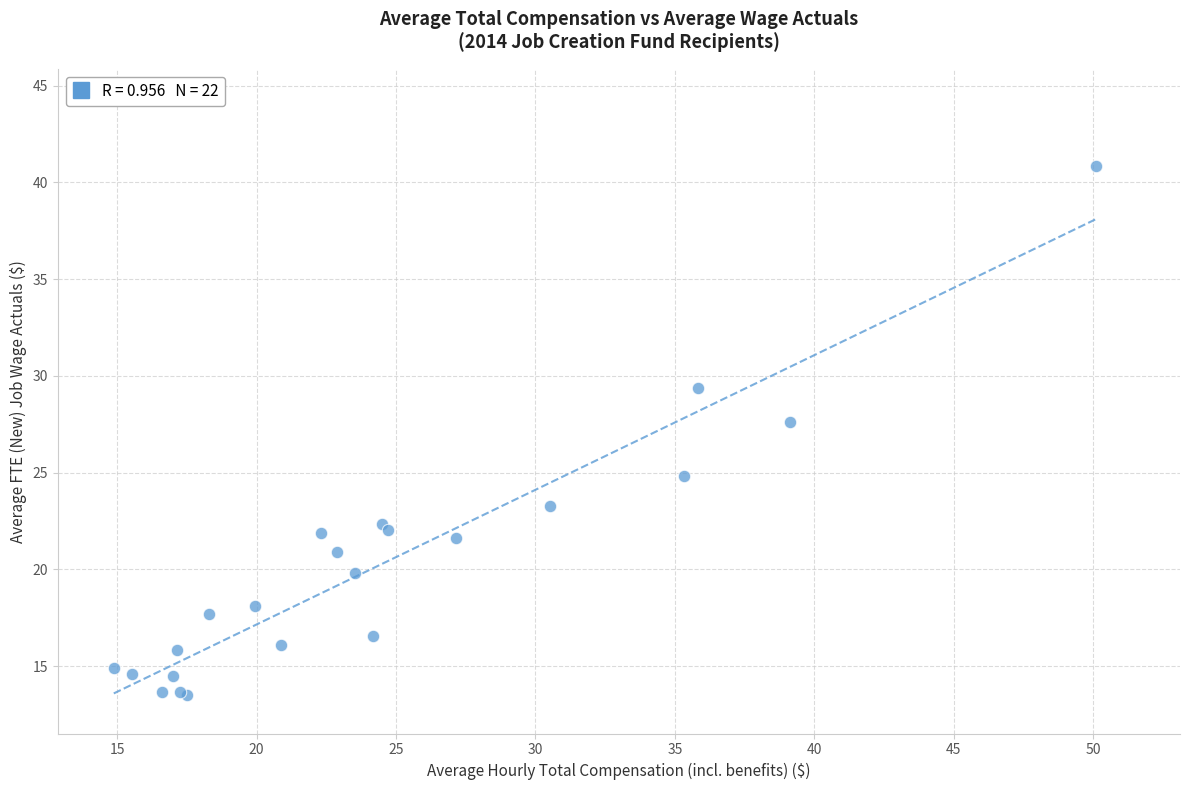

What Y value in the scatter plot is closest to 27?

27.6